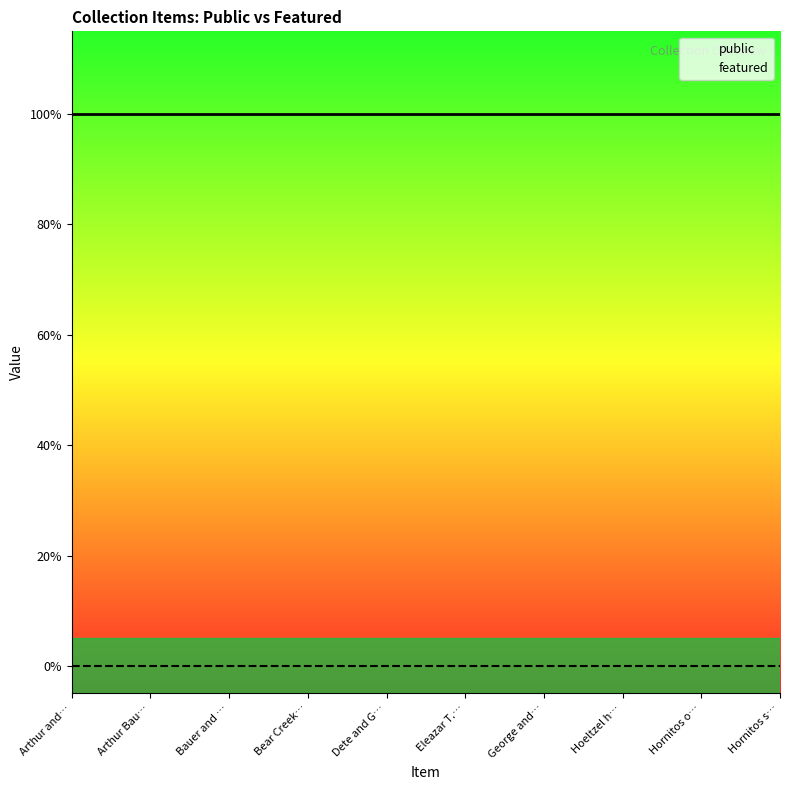

What is the sum of the public values at Hornitos o… and Bear Creek…?

2